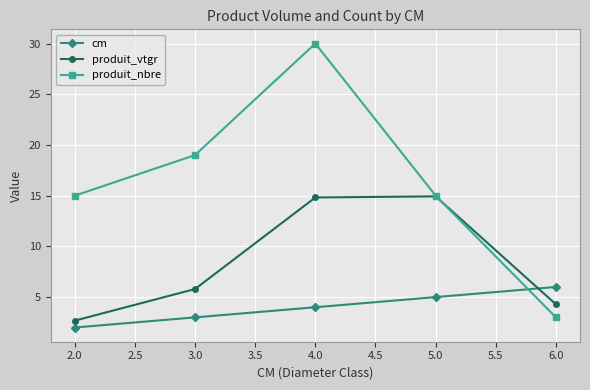

What are all the series names shown in the legend?

cm, produit_vtgr, produit_nbre